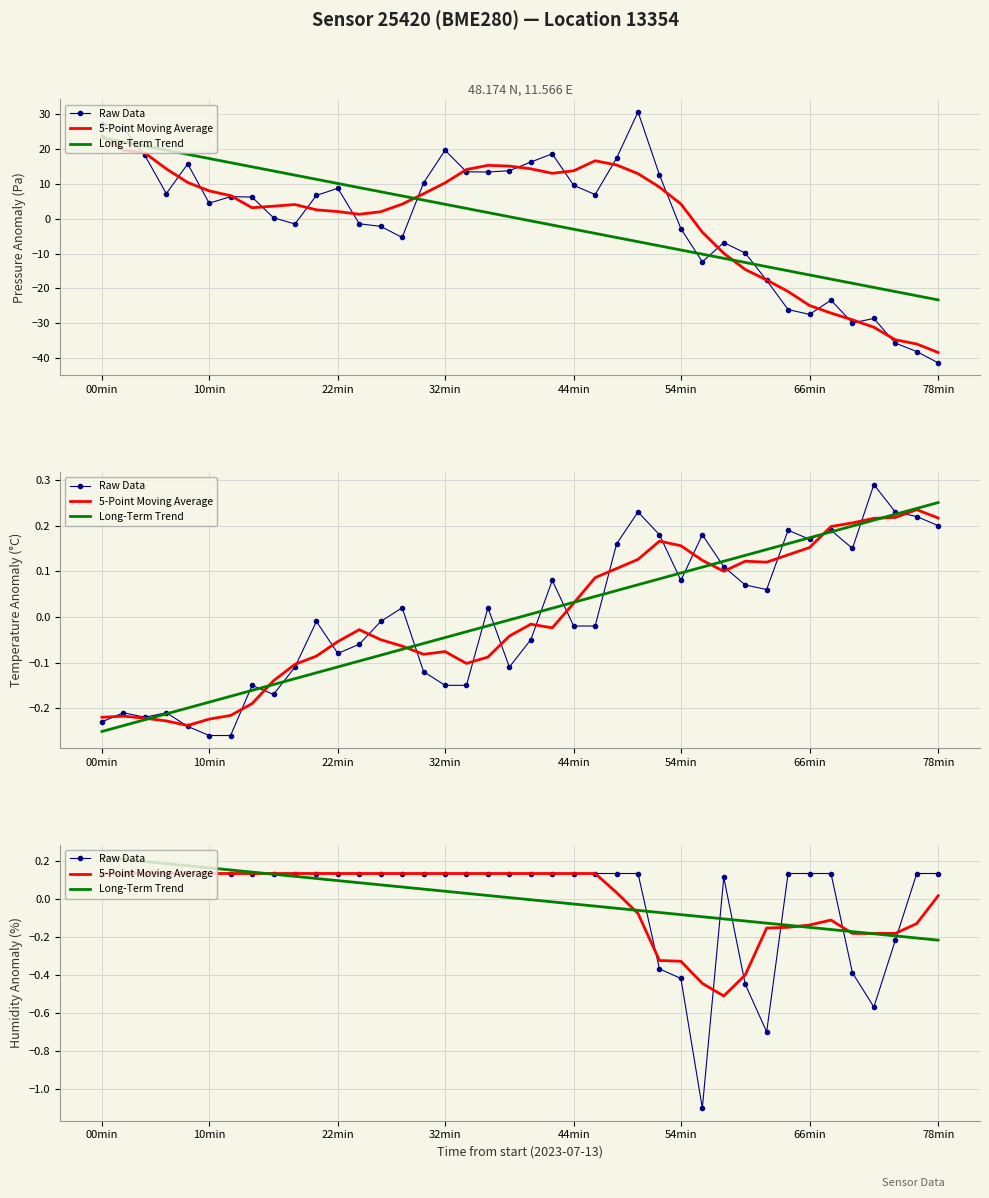

What is the difference between the maximum and second lowest values in the Raw Data series?

0.8